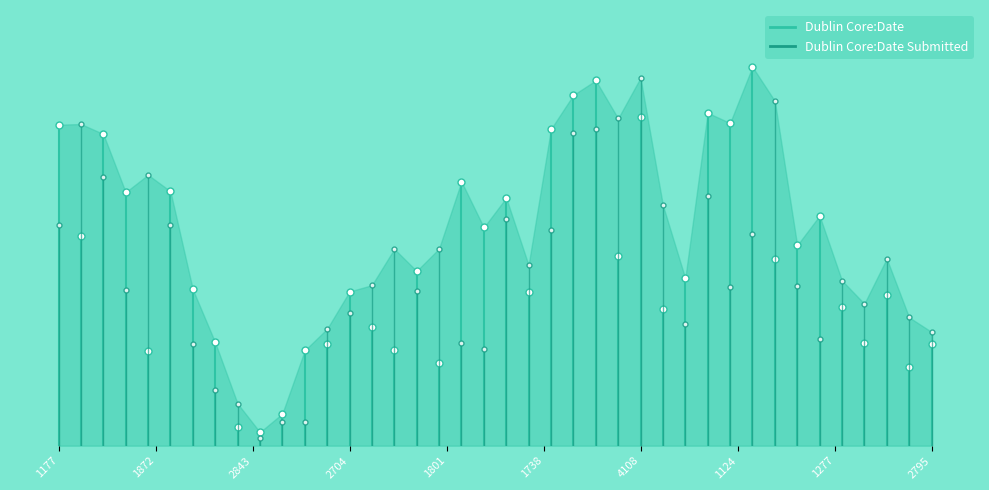

What is the value of the Dublin Core:Date point at the 2nd from the left?

794.7